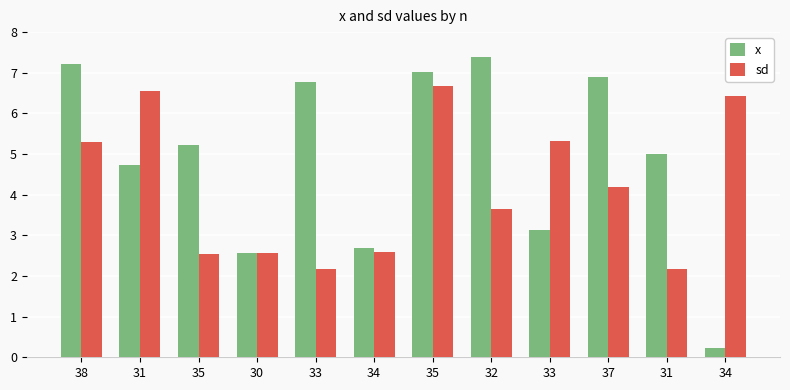

What value does the x series have at 34?

2.7